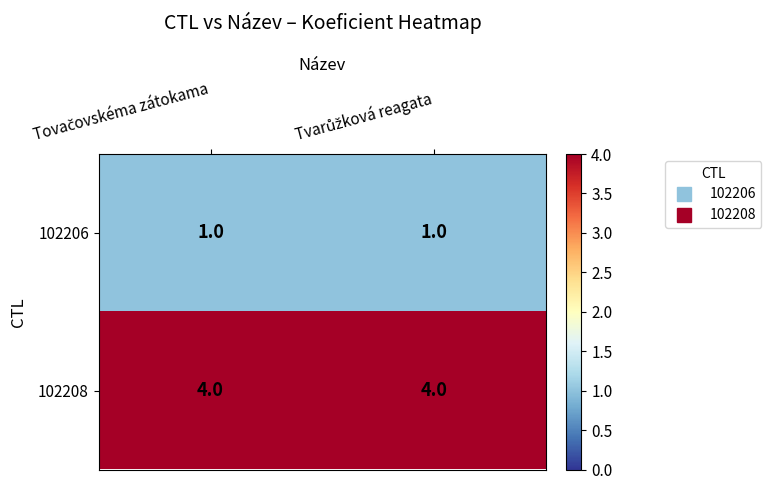

What is the smallest value displayed?

1